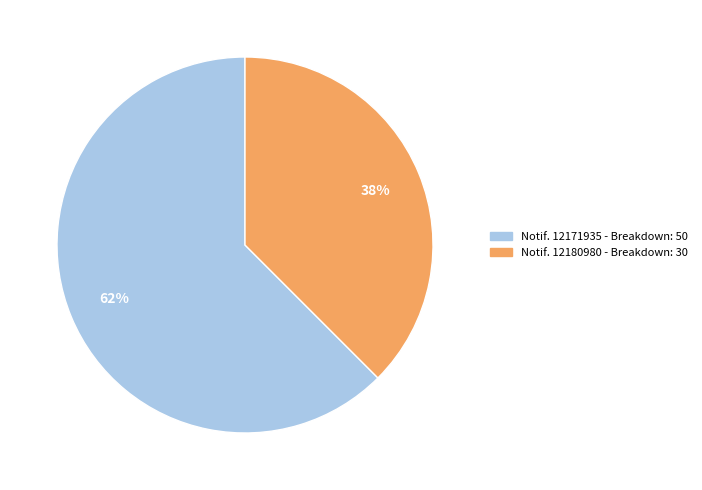

To the nearest percent, what is the average slice percentage?

50%